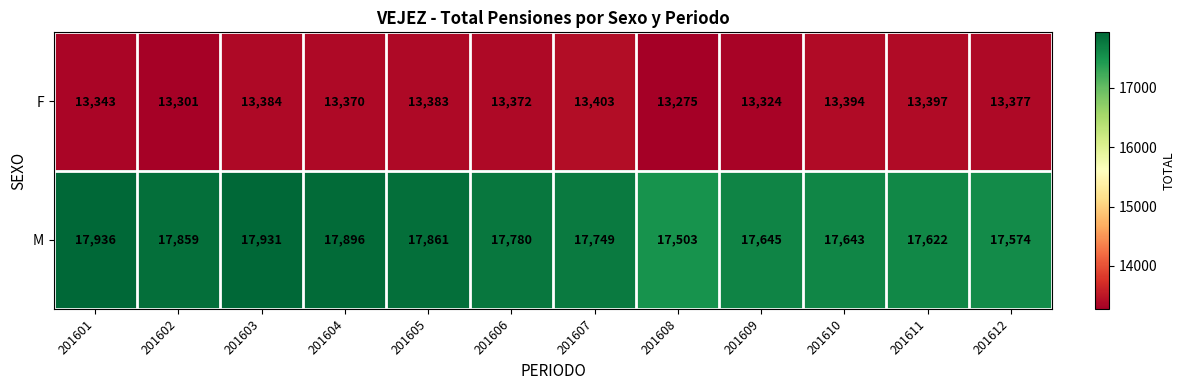

Is it true that M equals 26965 at 201604?

False